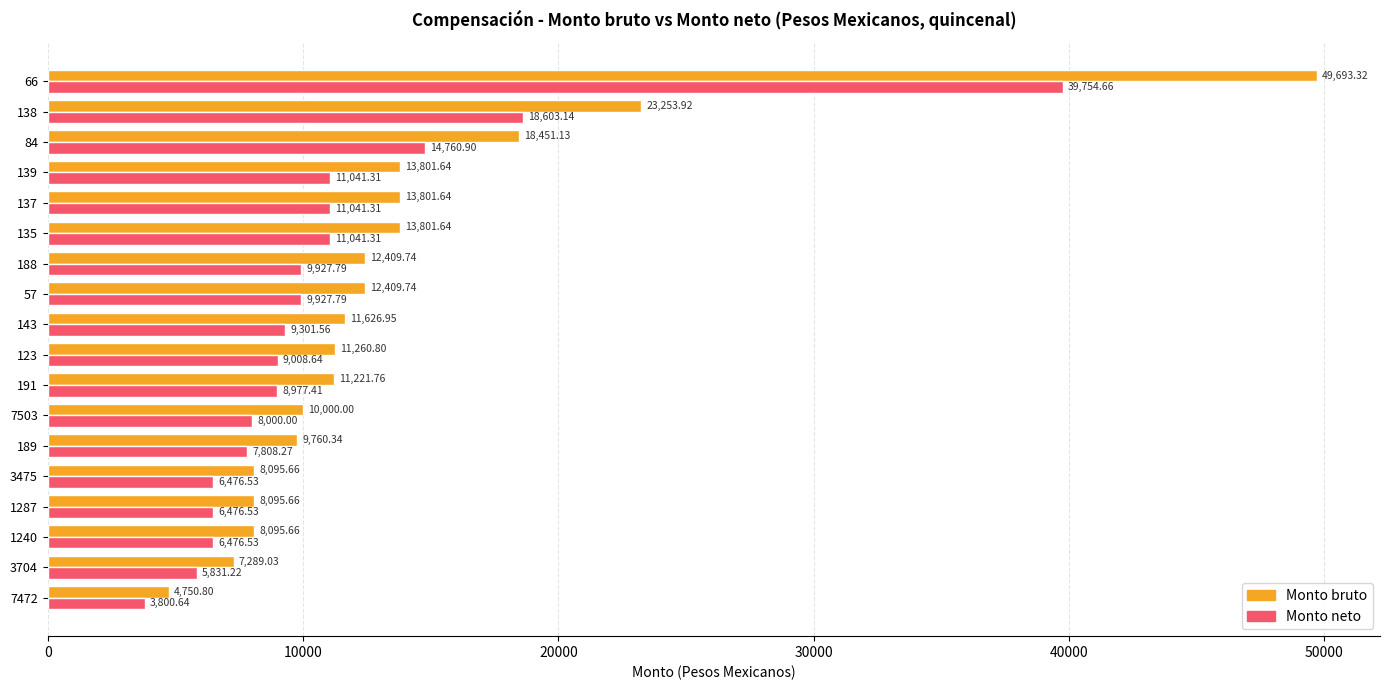

What is the total value across all series at 1240?

14572.2